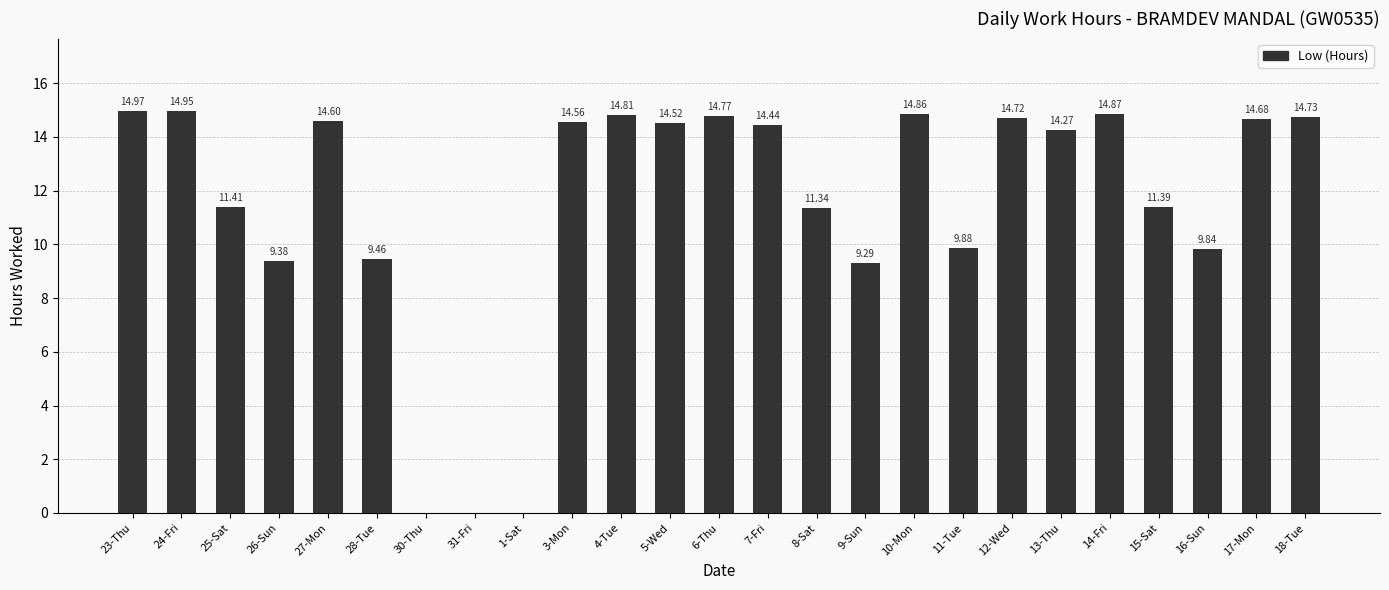

What is the sum of the values at 7-Fri and 31-Fri?

14.4